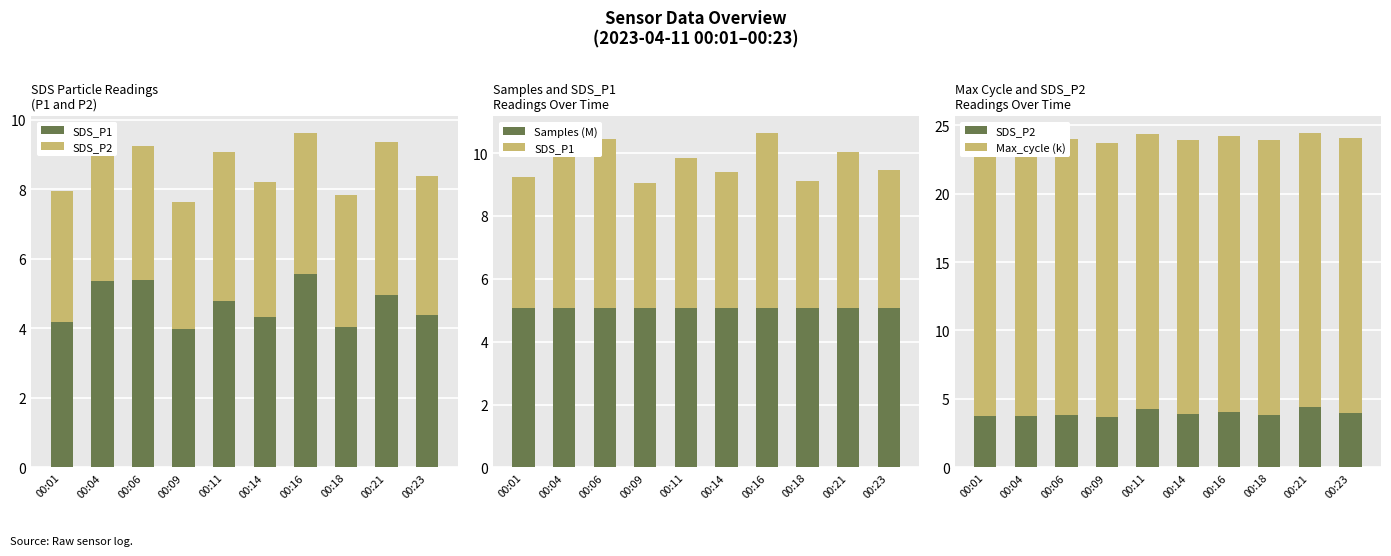

Reading right to left, transcribe all the data shown in this chart.

SDS_P1: 4.4	5.0	4.0	5.6	4.3	4.8	4.0	5.4	5.3	4.2
SDS_P2: 4.0	4.4	3.8	4.0	3.9	4.3	3.7	3.9	3.7	3.8
Samples (M): 5.1	5.1	5.1	5.1	5.1	5.1	5.1	5.1	5.1	5.1
Max_cycle (k): 20.0	20.0	20.1	20.2	20.0	20.1	20.0	20.1	20.1	20.1